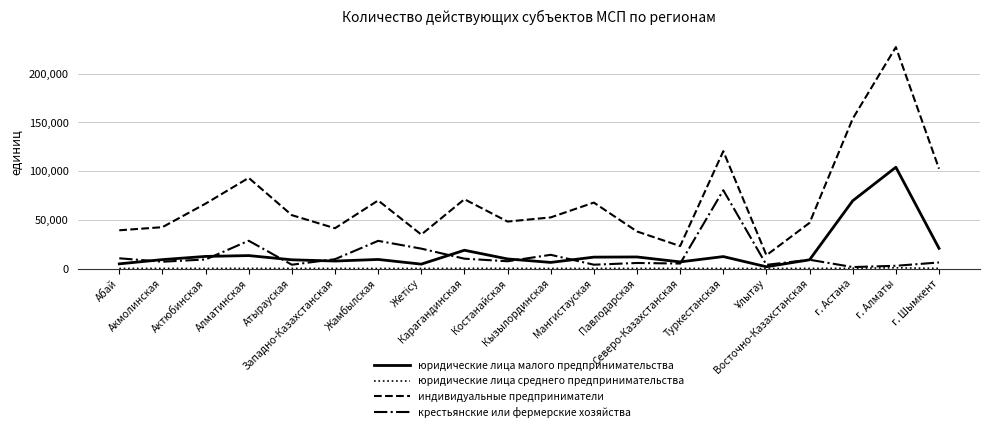

How many lines are shown in the chart?

4